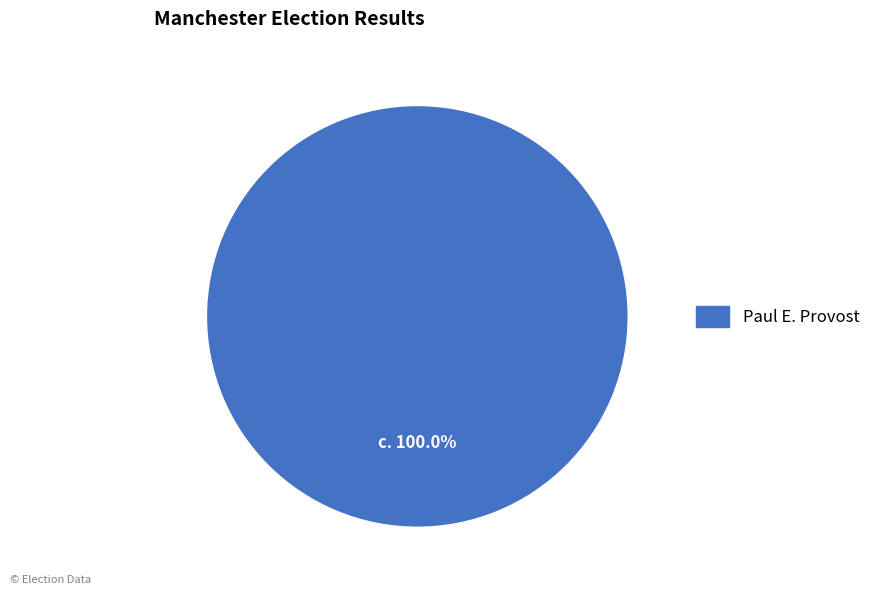

Rank the categories by value from lowest to highest.

Paul E. Provost